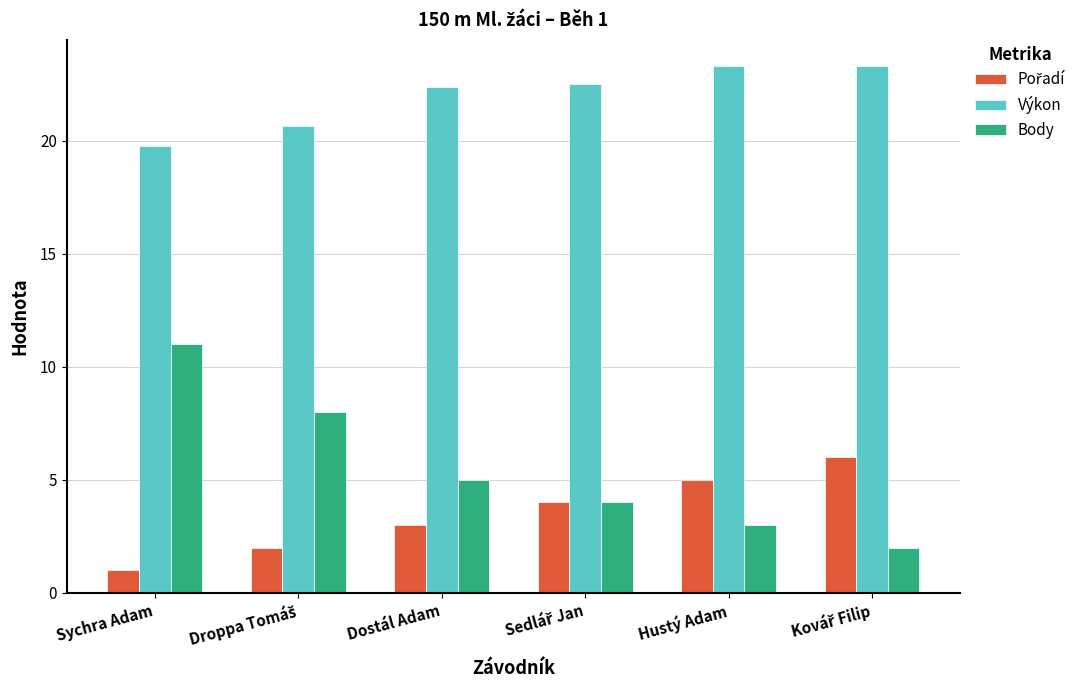

Where does the Body series first go above 5?

Sychra Adam